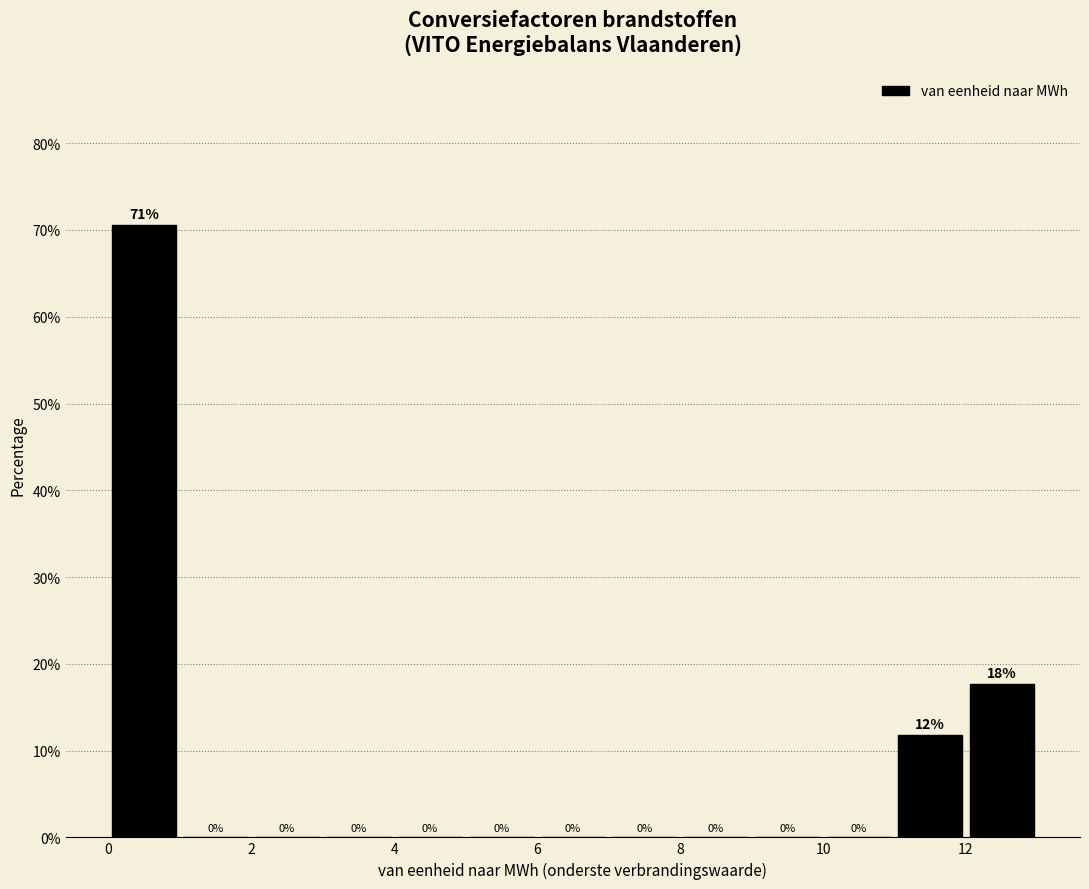

Over which range of the x-axis is the bar tallest?

0 to 1